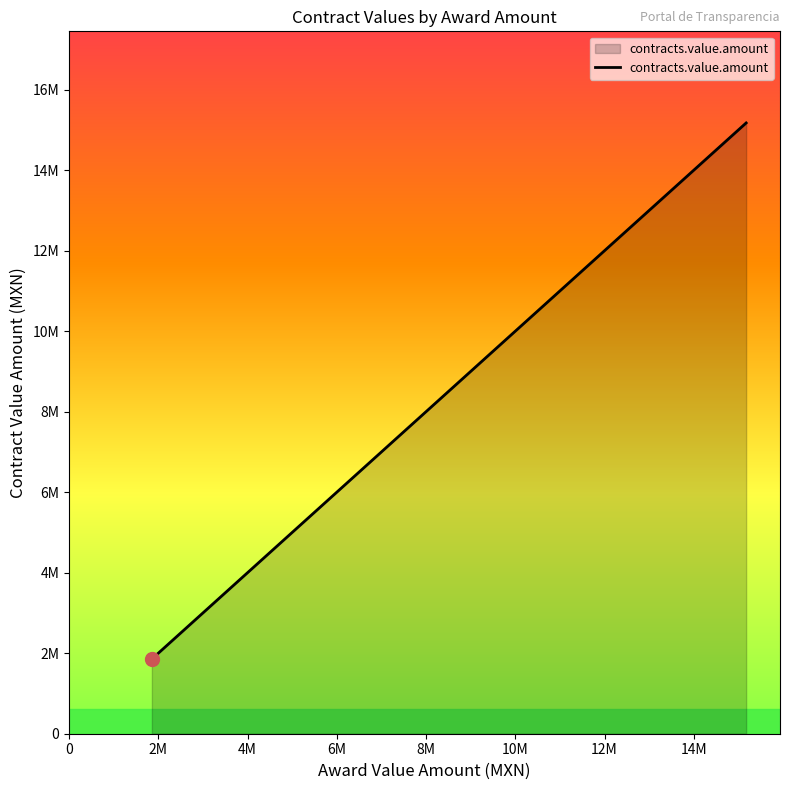

Does the chart display data point markers on the line(s)?

No